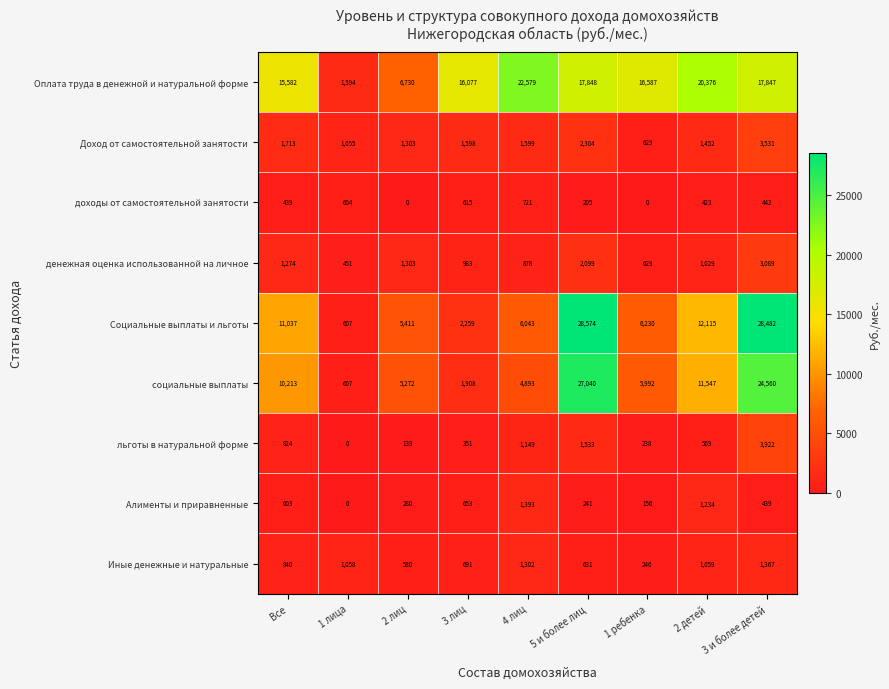

The Доход от самостоятельной занятости series shows 1452 at 2 детей. True or false?

True